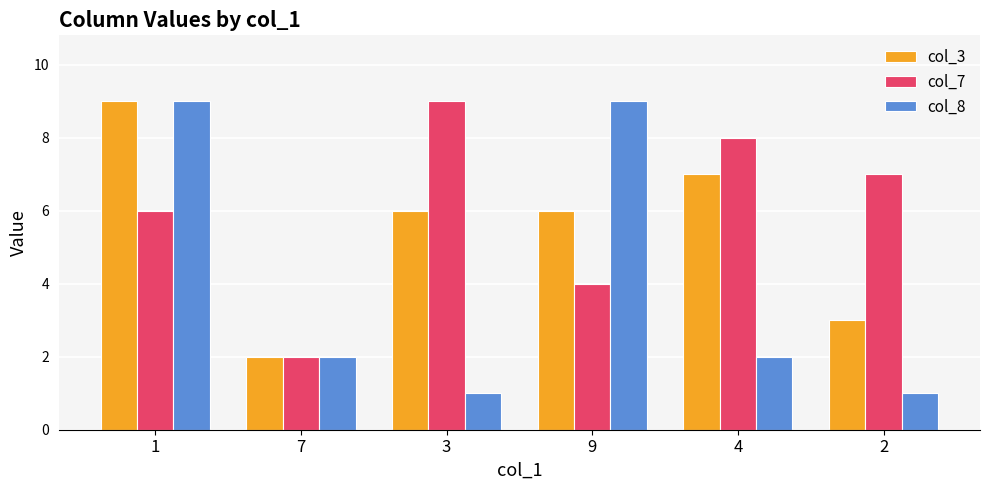

Are the bars grouped side by side (vs. stacked)?

Yes